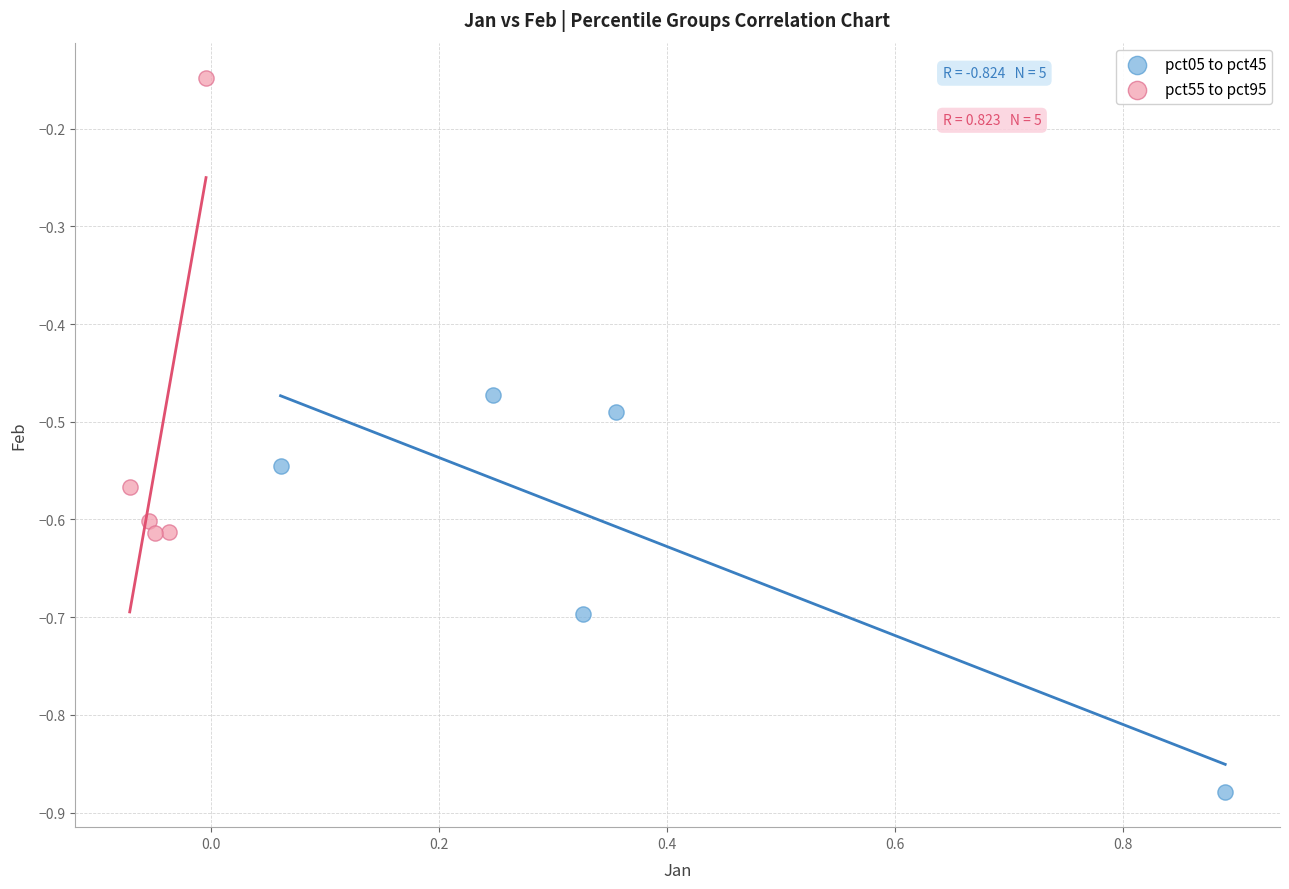

Which series contains the highest Y value?

pct55 to pct95